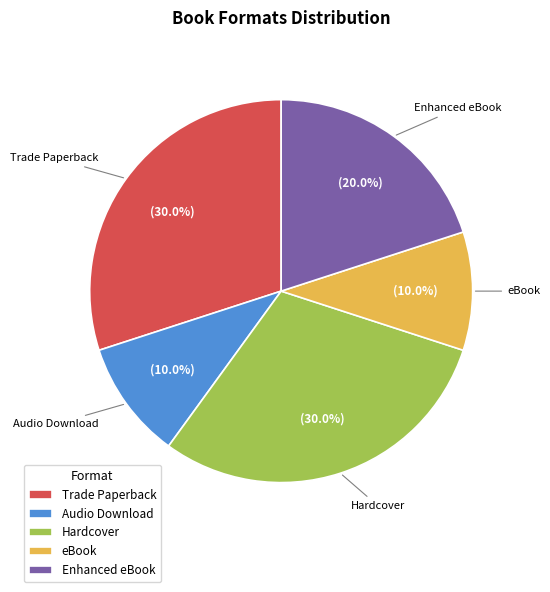

How many slices are in this pie chart?

5